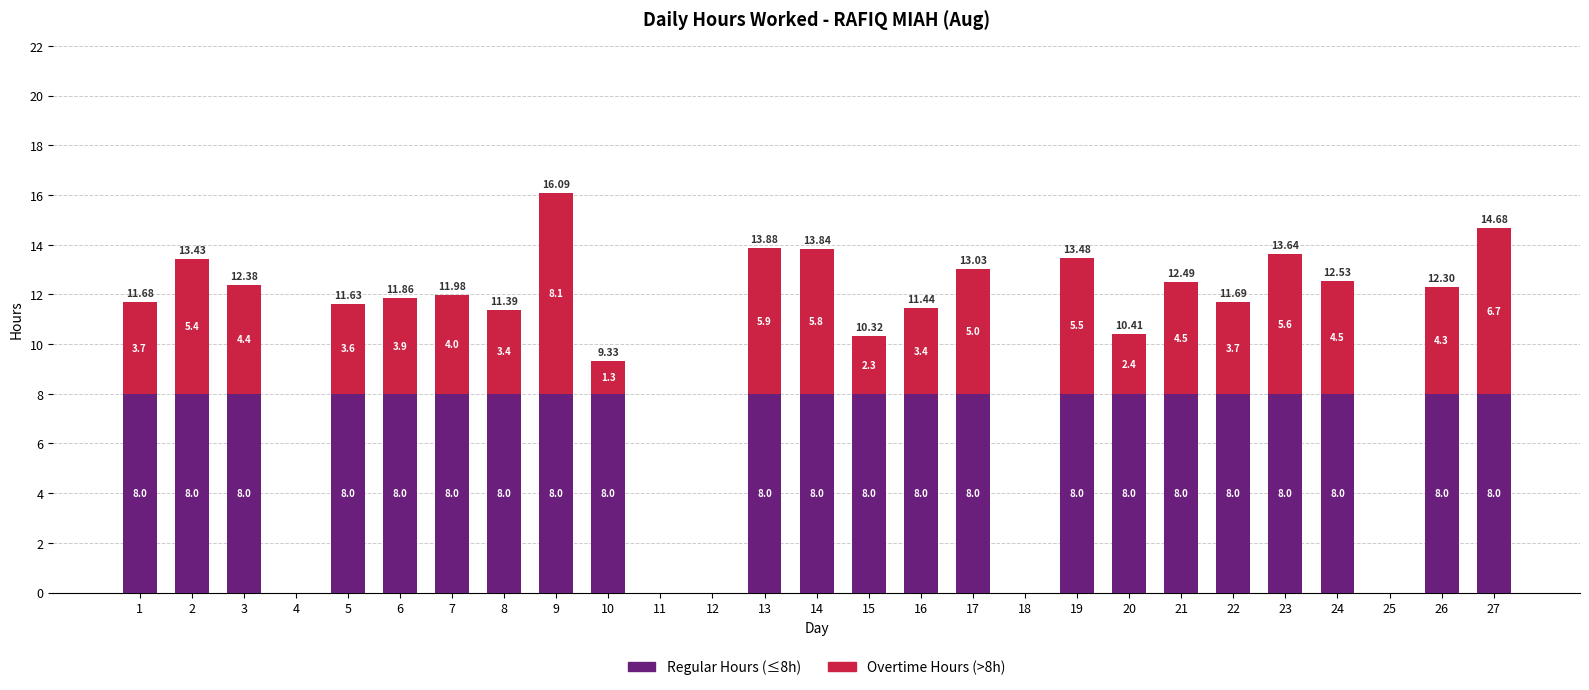

How many positive values does the Regular Hours (≤8h) series have?

22